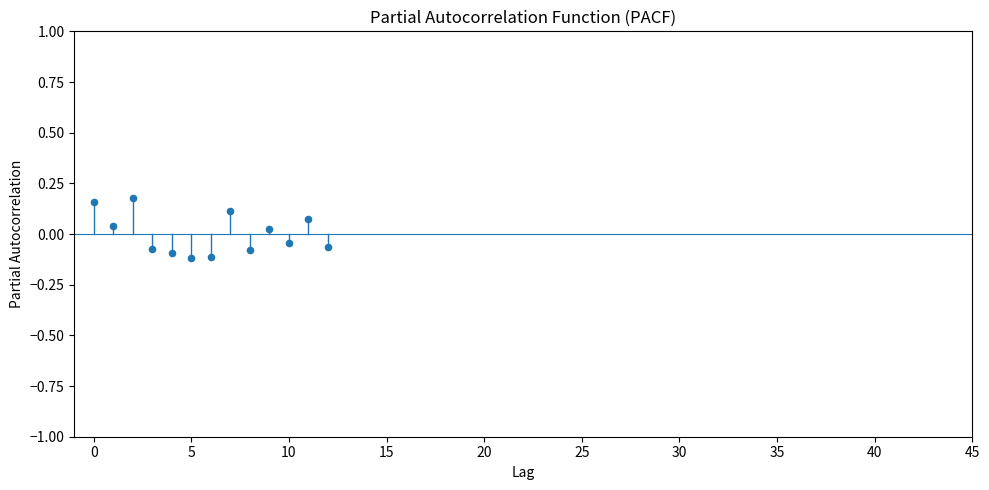

What is the range of Y values (max minus min)?

0.3